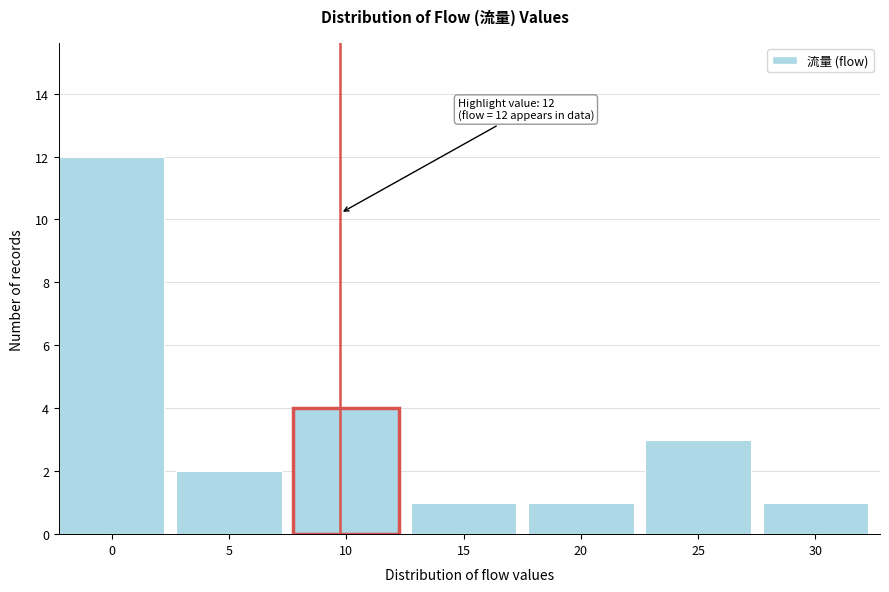

Reading left to right, what are all the values shown in this chart?

12	2	4	1	1	3	1